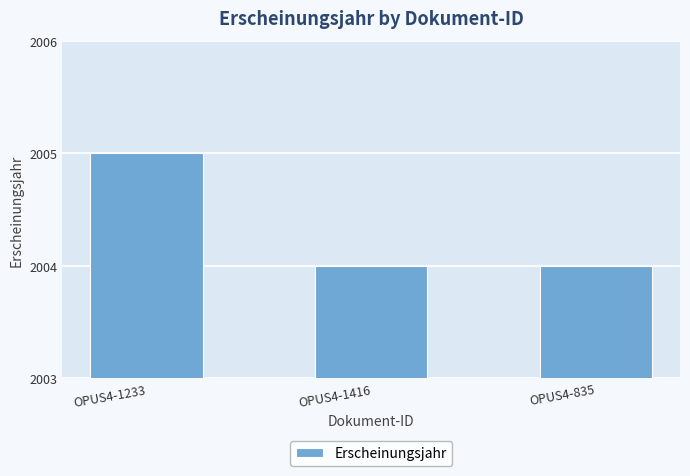

How many values are between 2004 and 2005?

3